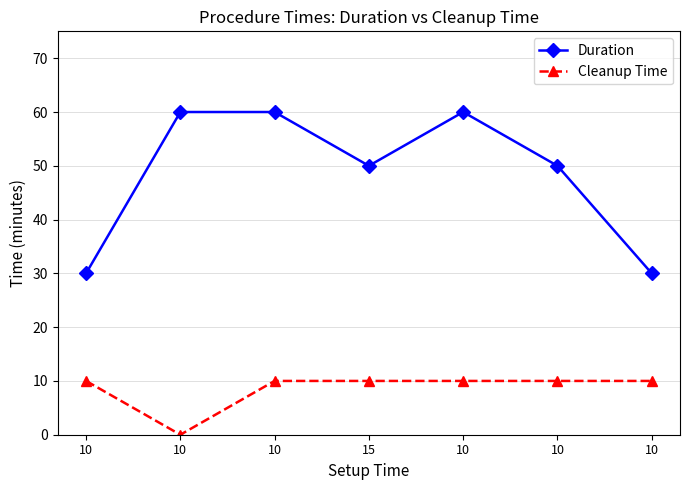

The value of Duration at 10 is 19. True or false?

False